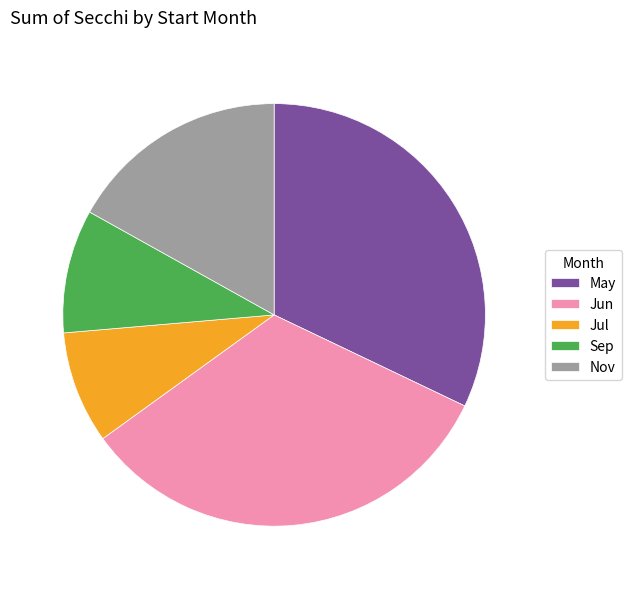

Rank the categories by value from lowest to highest.

Jul, Sep, Nov, May, Jun